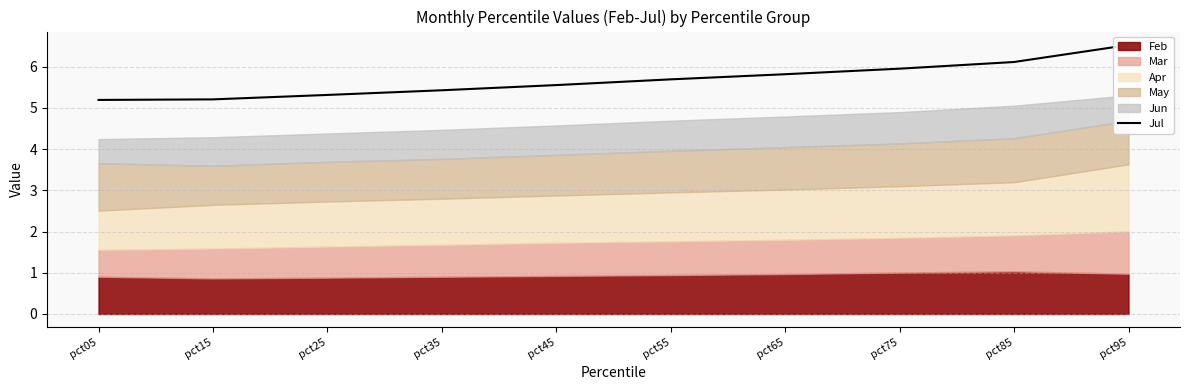

What is the greatest value displayed?

6.5